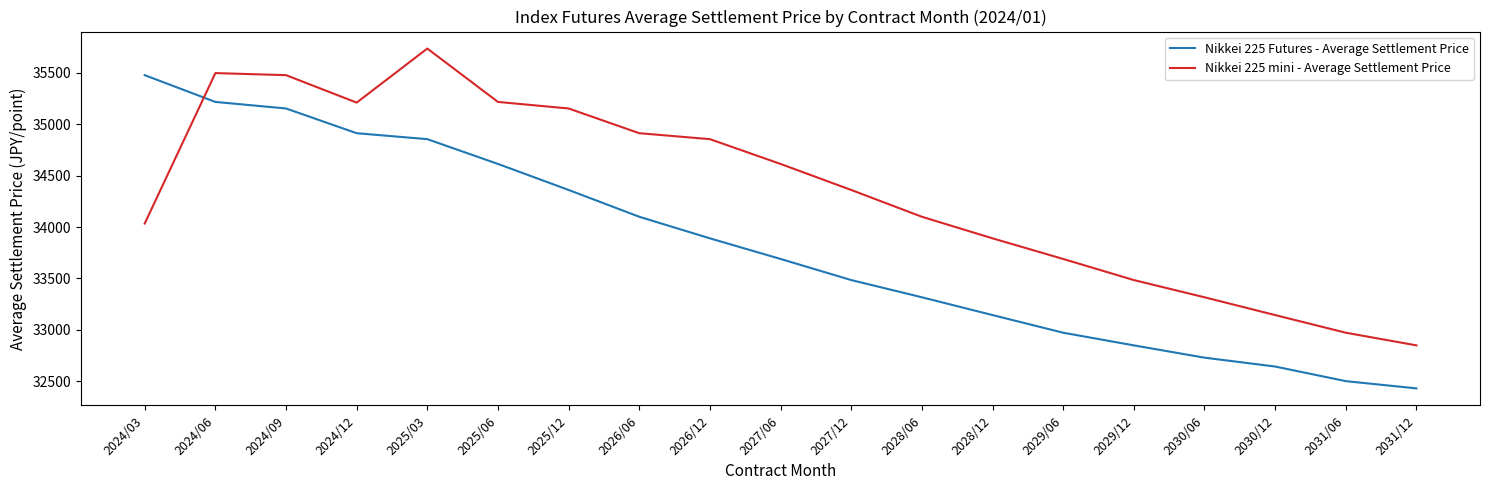

Count the number of data series in this chart.

2